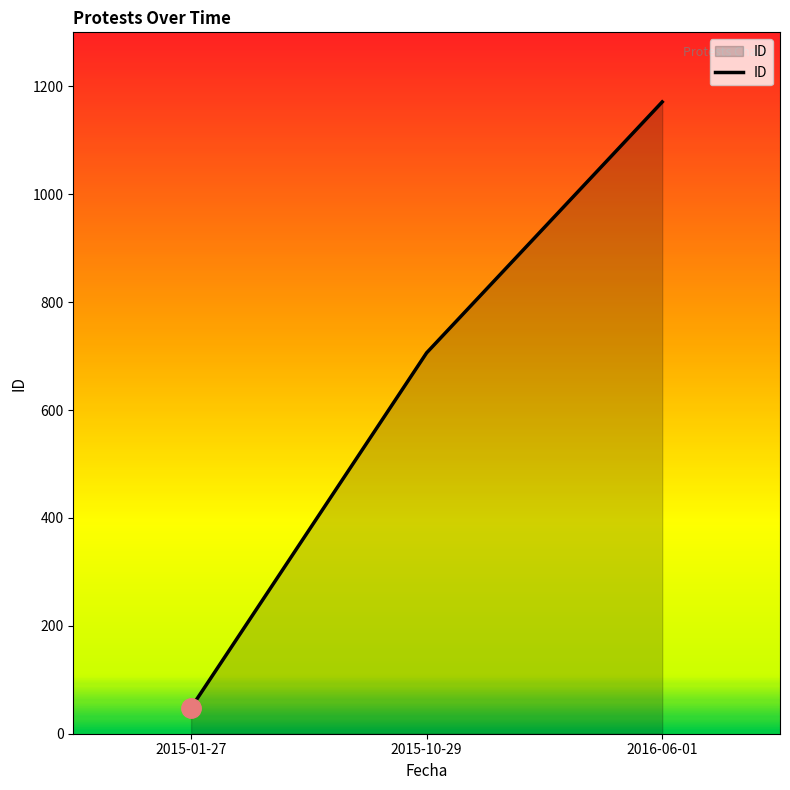

What is the sum of the values at 2015-10-29 and 2016-06-01?

1877